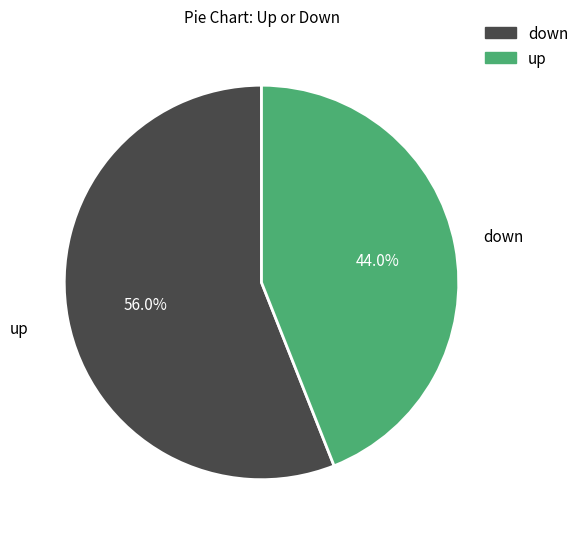

How many segments does this pie chart have?

2